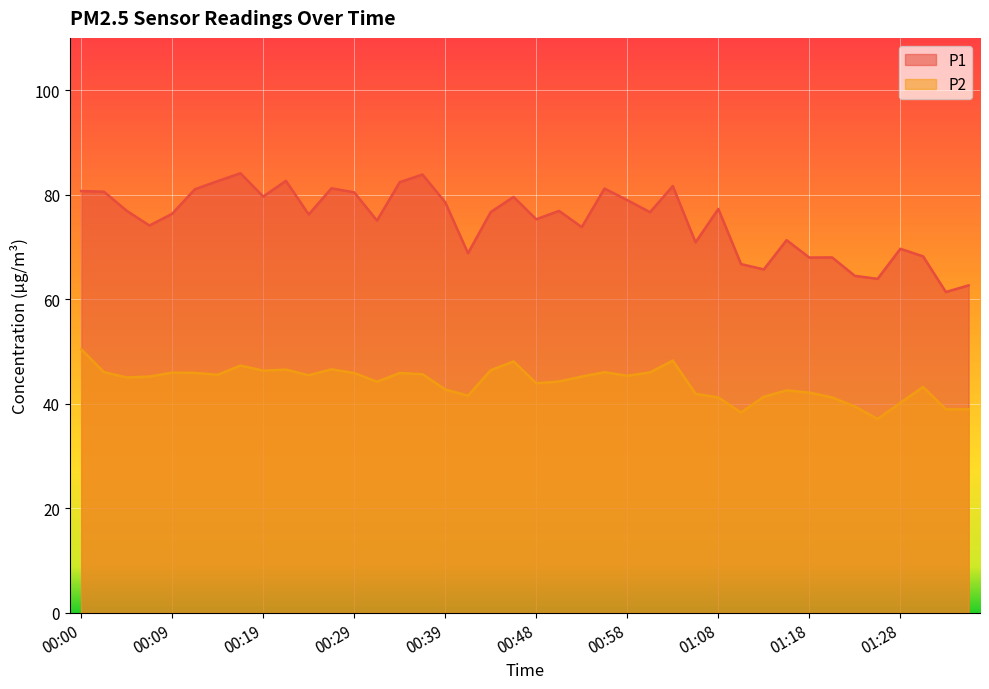

Where is the first local minimum for P2?

00:05